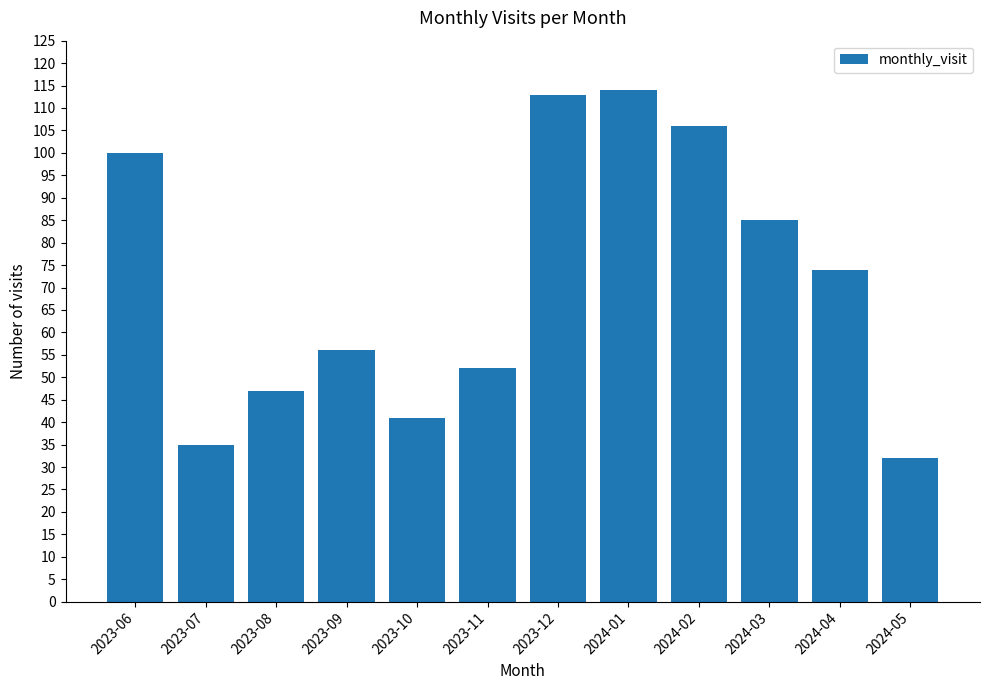

Is it true that the value at 2024-01 is 159?

False